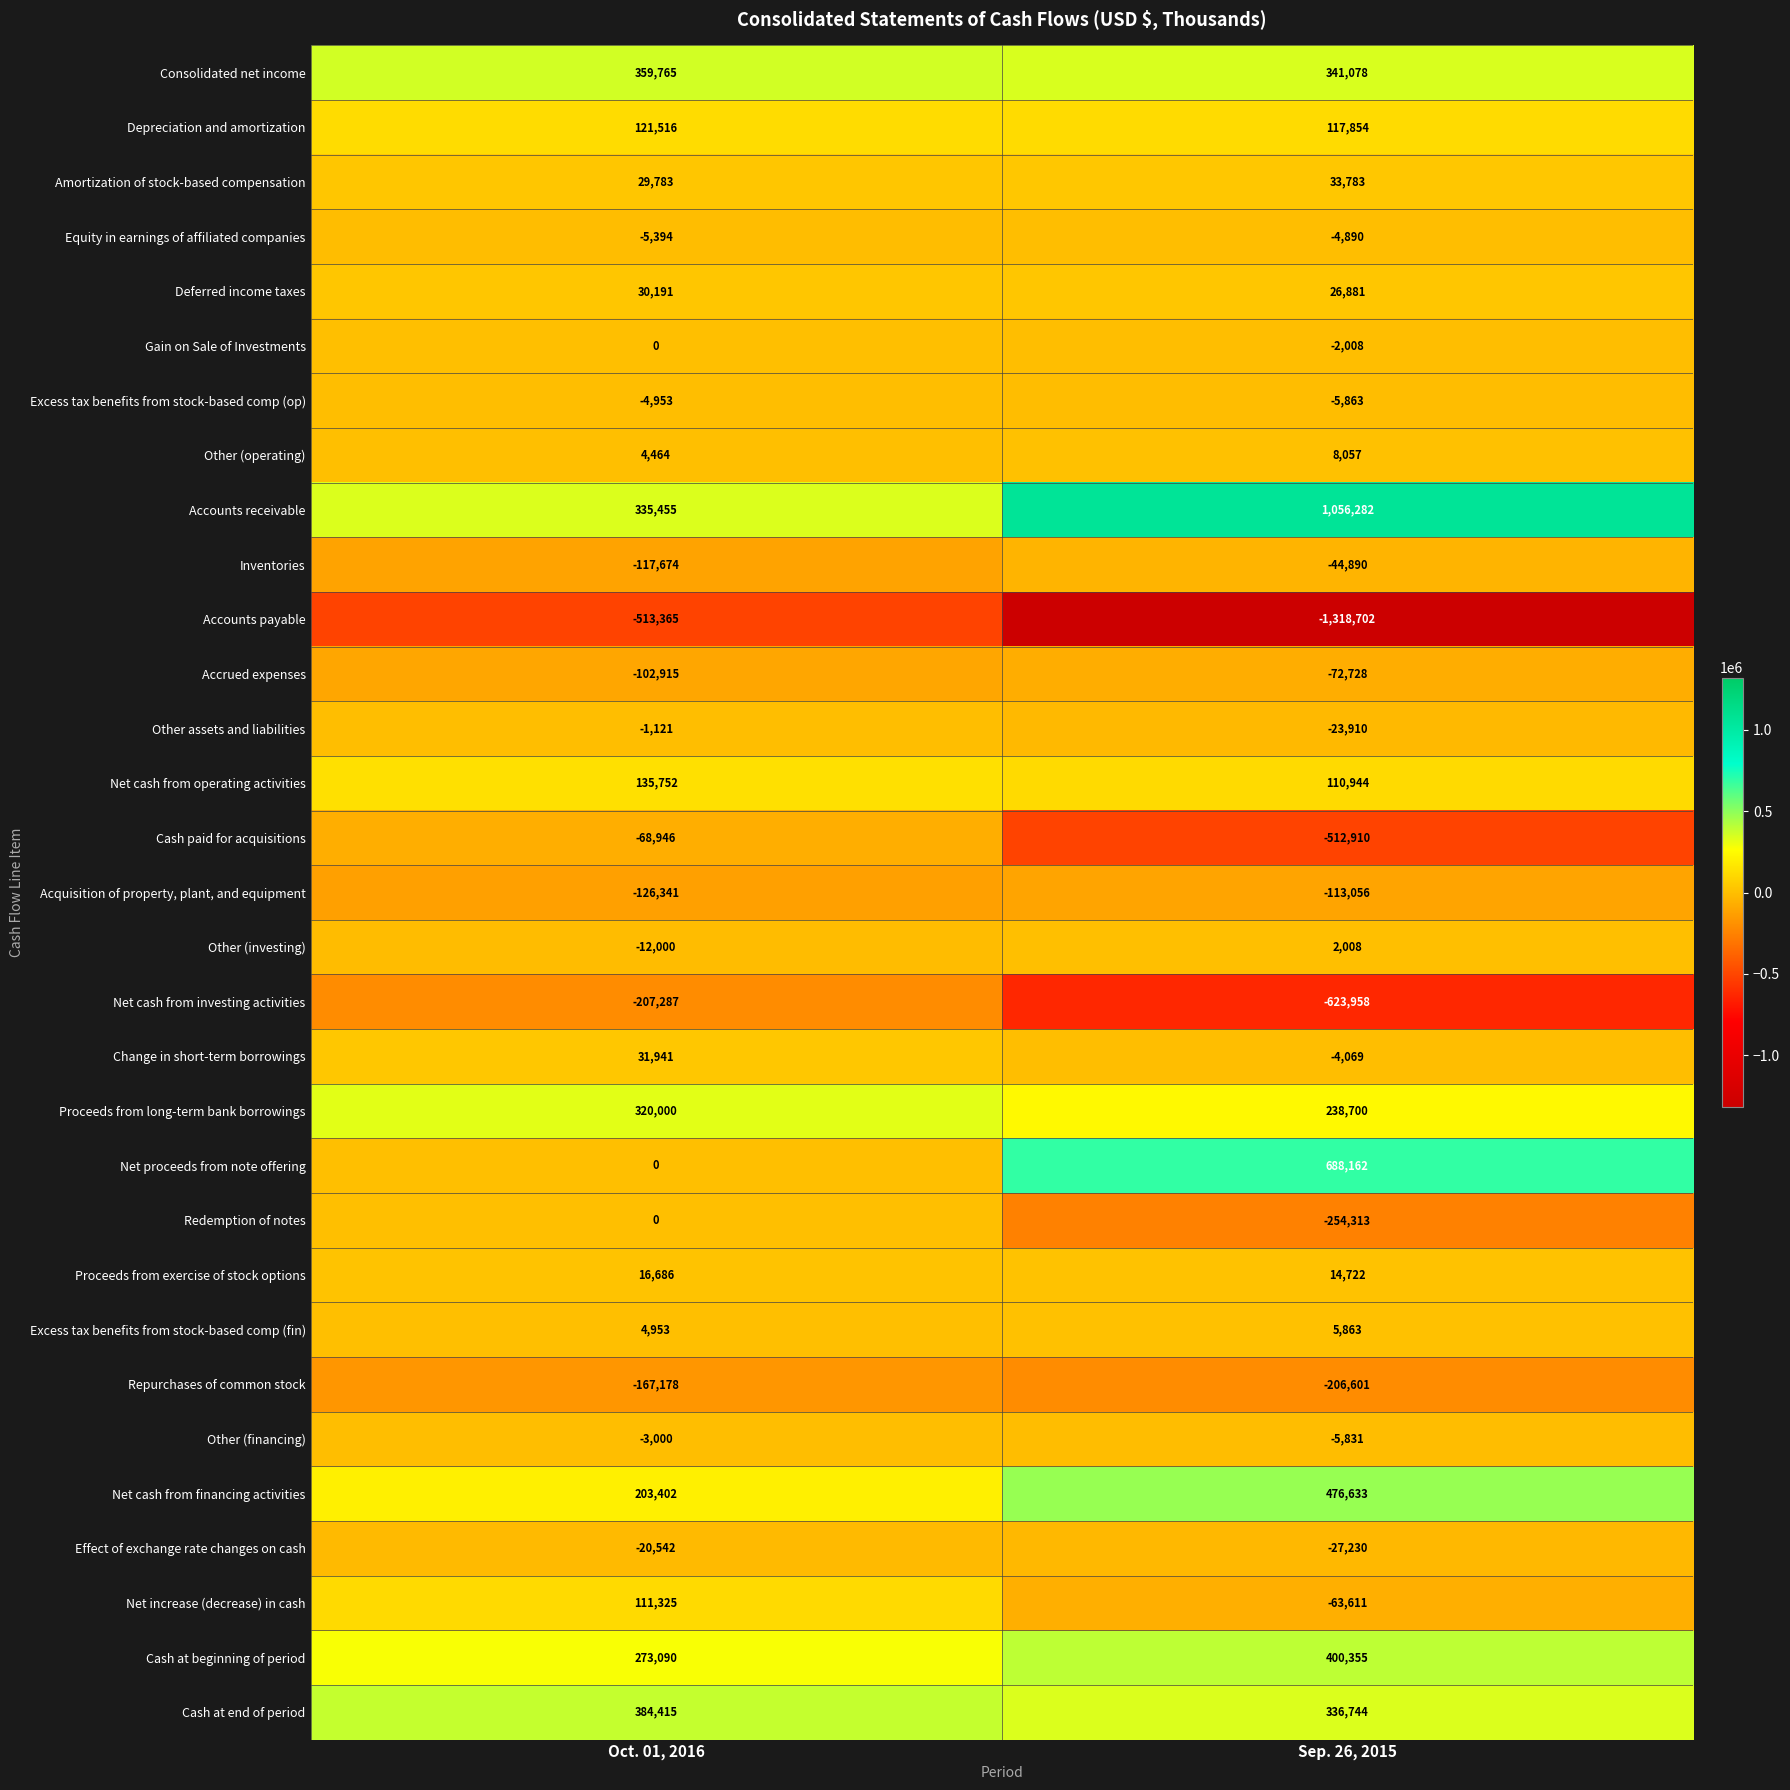

What is the difference between the Excess tax benefits from stock-based comp (fin) values at Sep. 26, 2015 and Oct. 01, 2016?

910